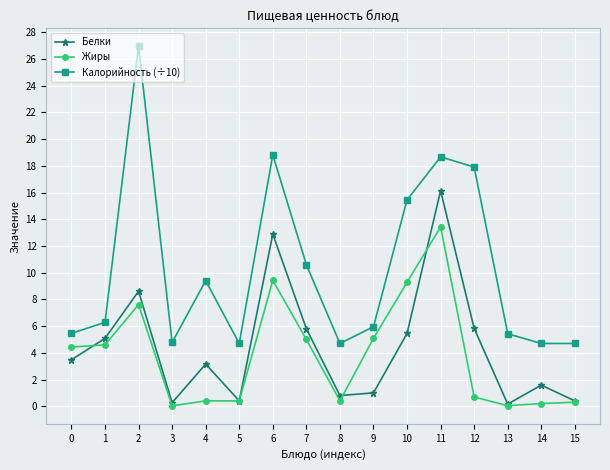

What is the difference between the Белки values at 3 and 11?

15.9